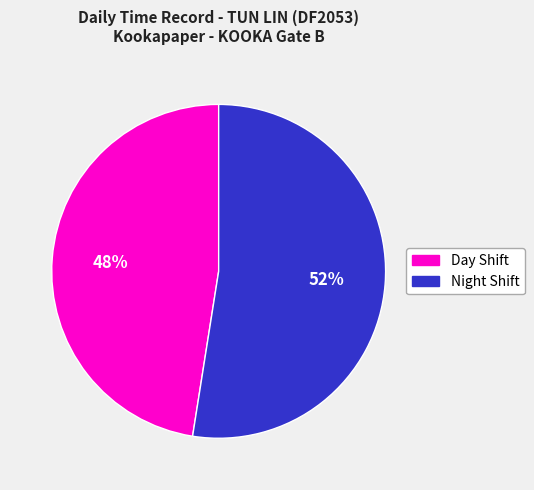

Approximately how many times larger is the value at Day Shift compared to Night Shift?

0.9